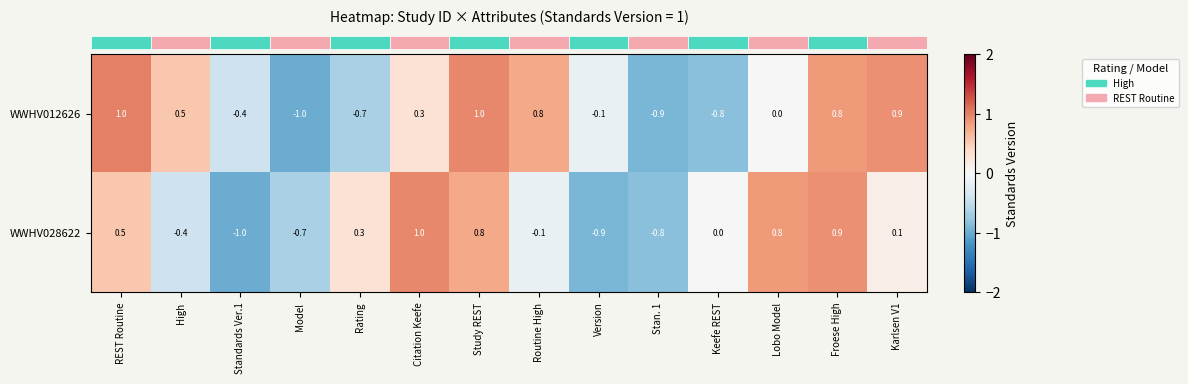

What value does the WWHV028622 series have at Stan. 1?

-0.8